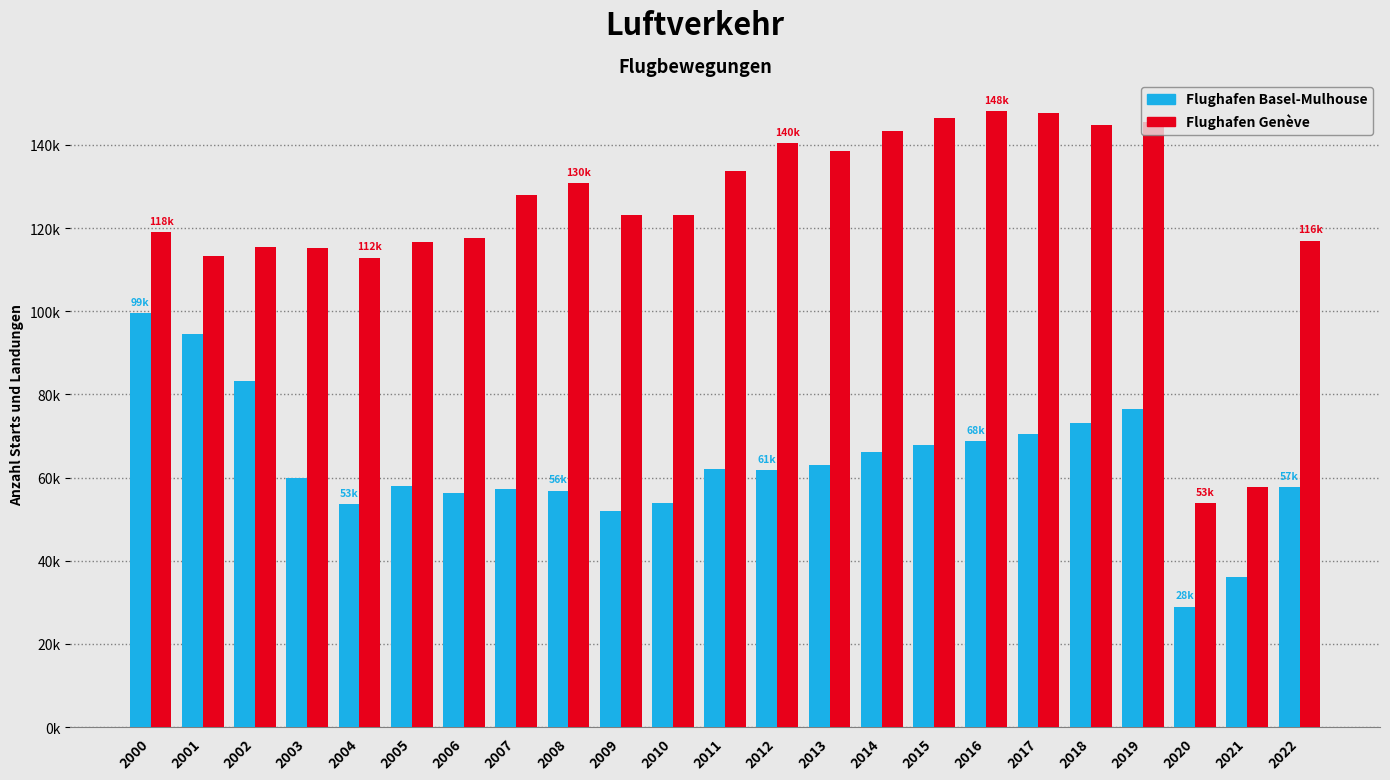

What are all the series names shown in the legend?

Flughafen Basel-Mulhouse, Flughafen Genève